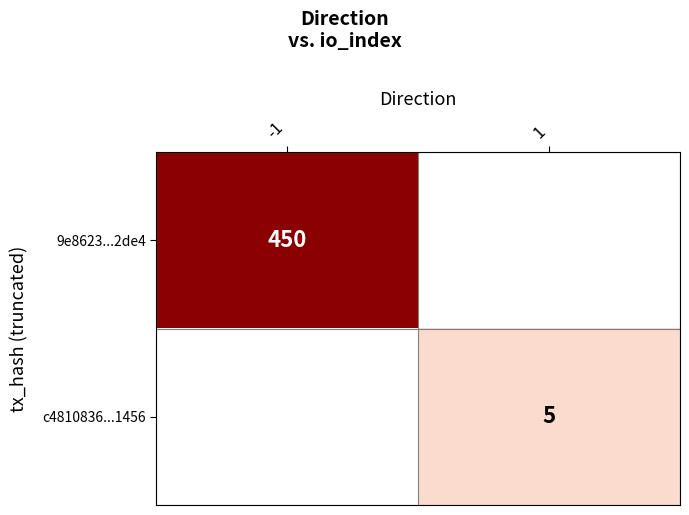

The c4810836...1456 series shows 2 at 1. True or false?

False